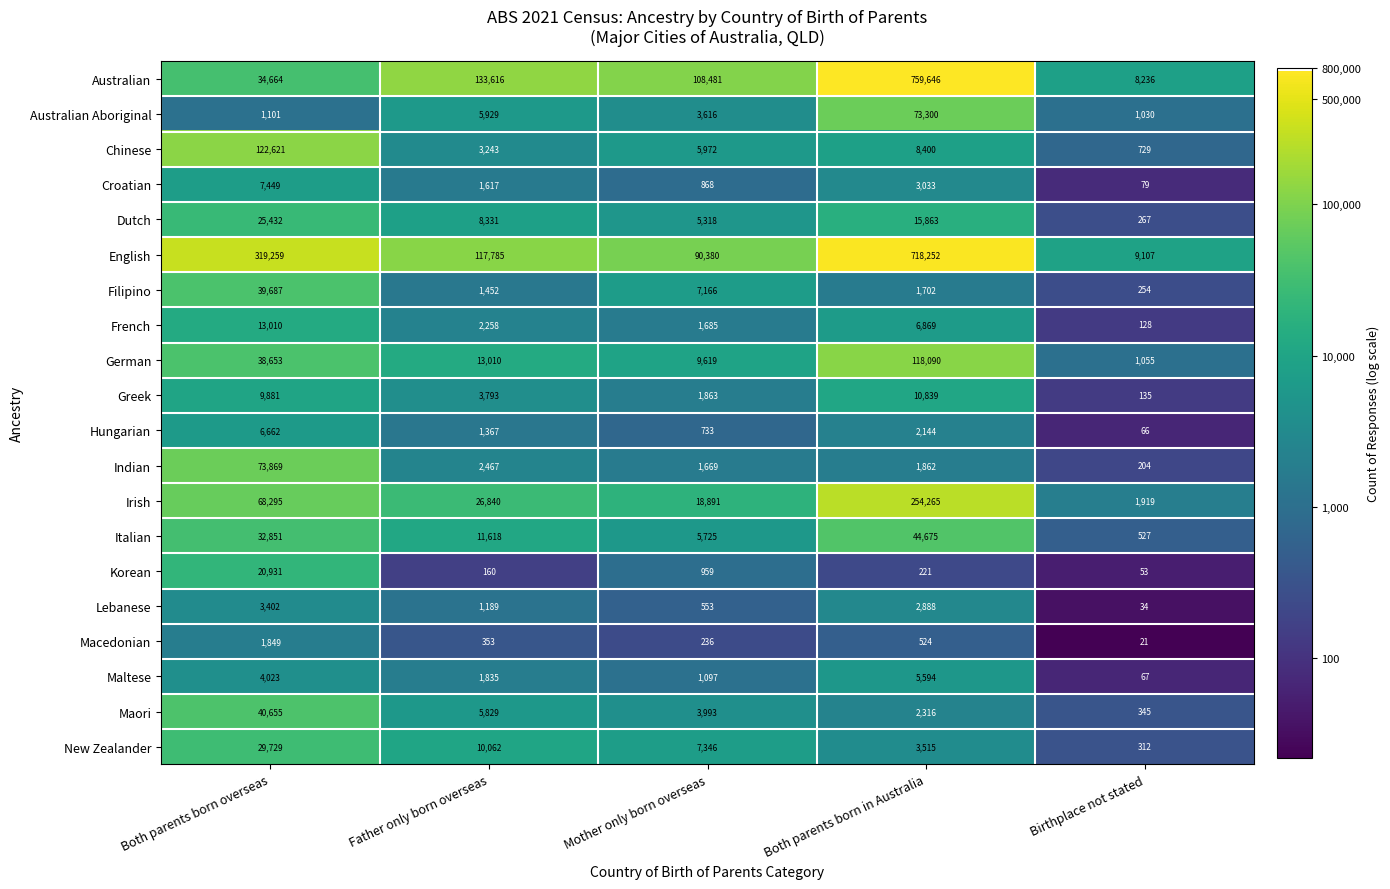

What is the total value across all series at Birthplace not stated?

24568